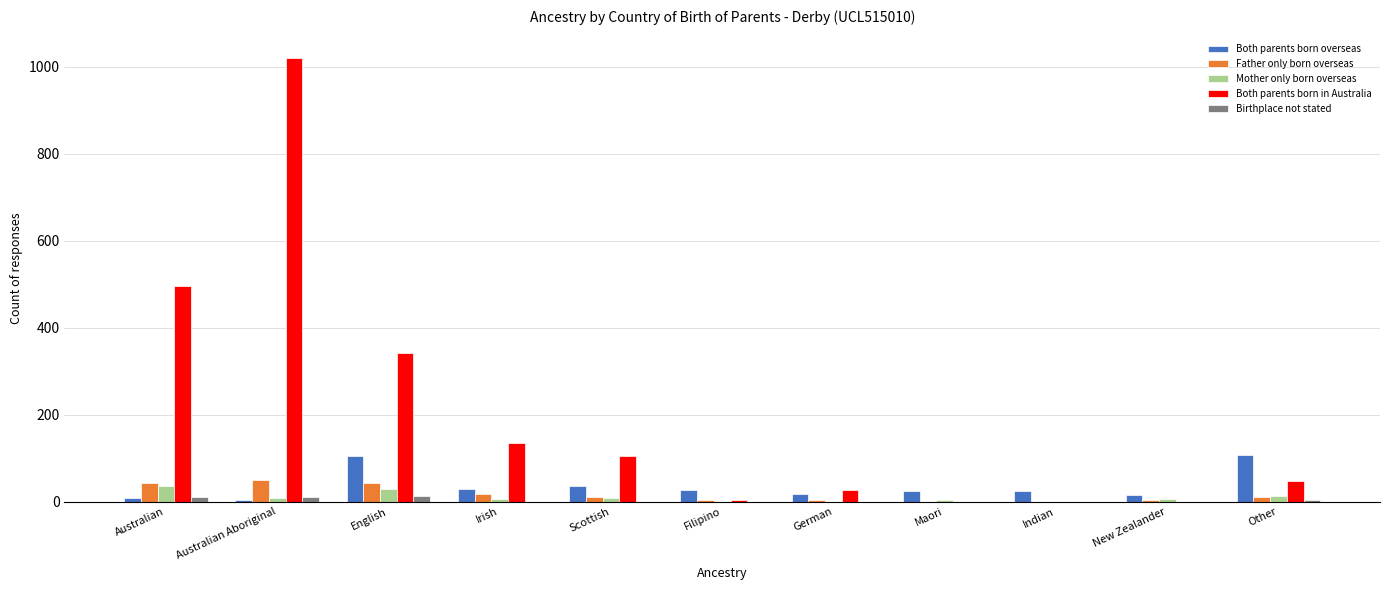

Are the bars grouped side by side (vs. stacked)?

Yes